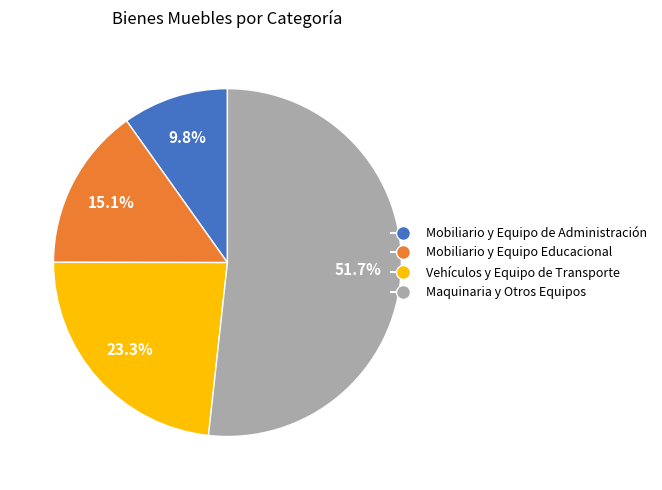

Does any single category account for the majority?

Yes